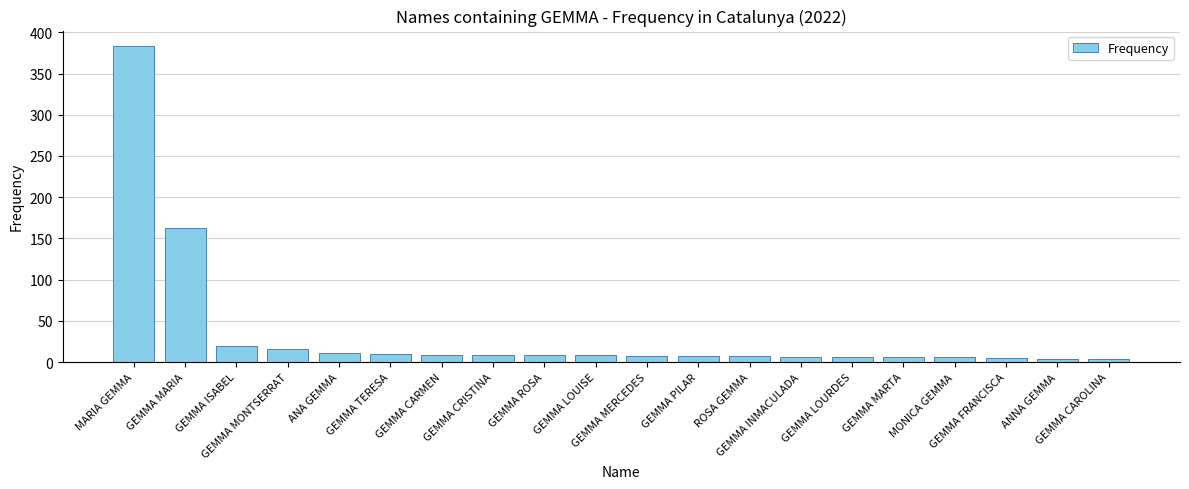

What is the sum of all values?

695